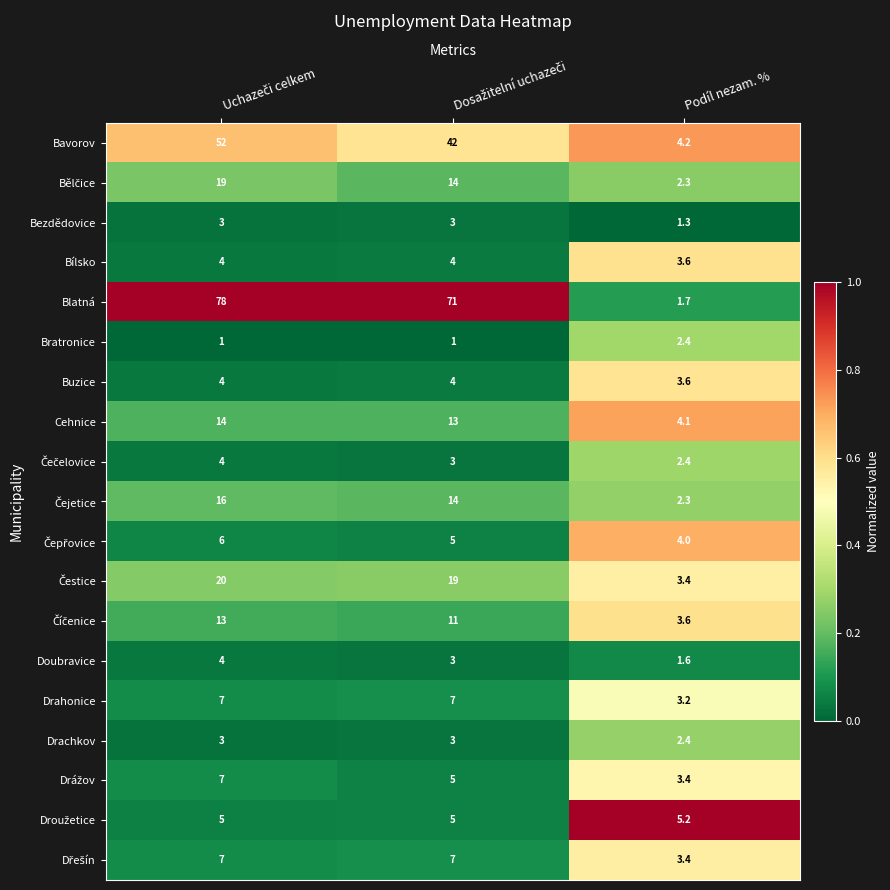

What is the spread (max minus min) of values at Podíl nezam. %?

3.9